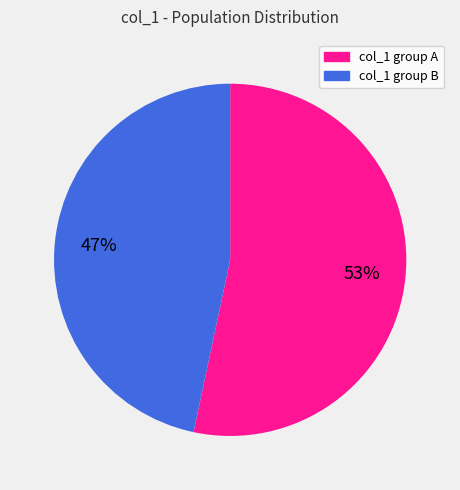

To the nearest percent, what is the average slice percentage?

50%